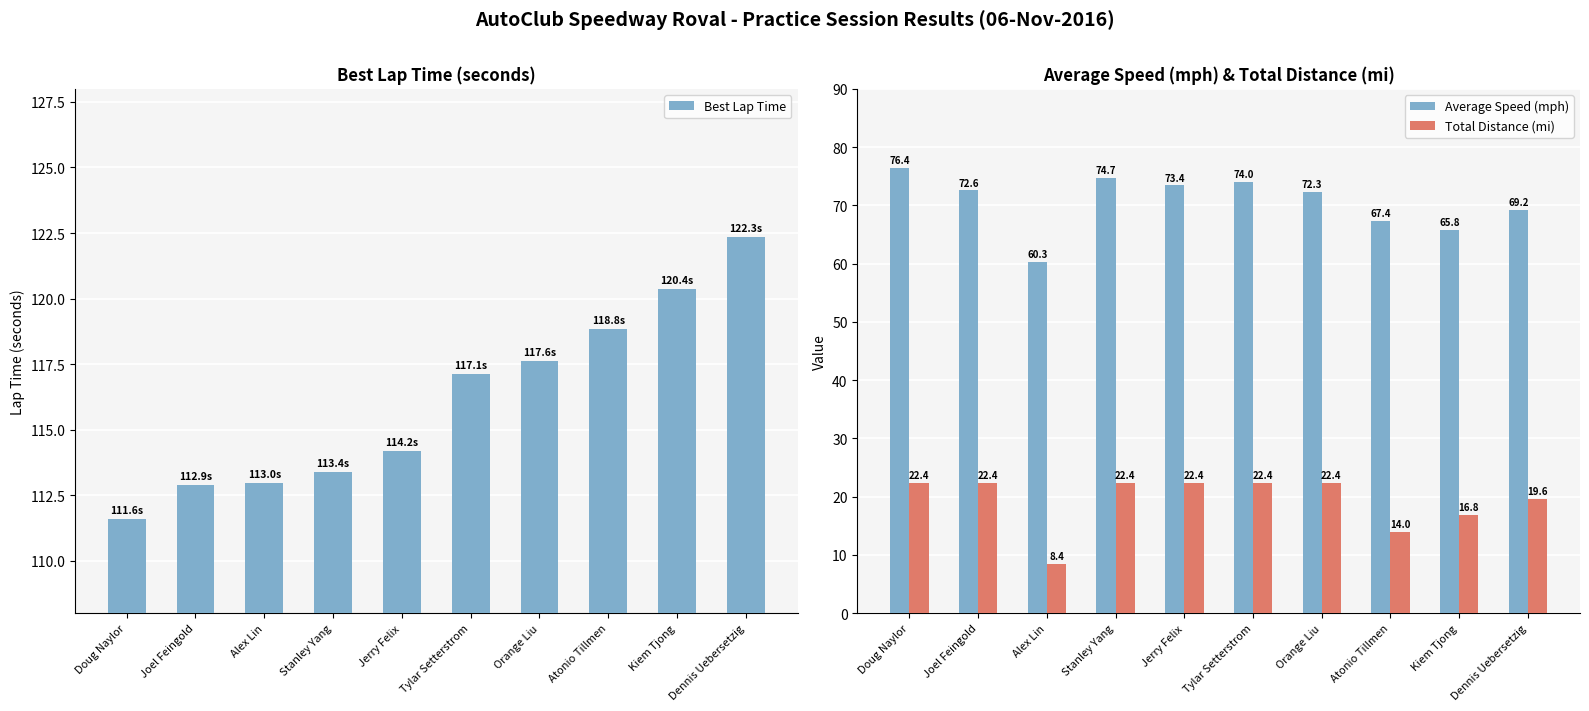

At which label does Average Speed (mph) reach its minimum?

Alex Lin